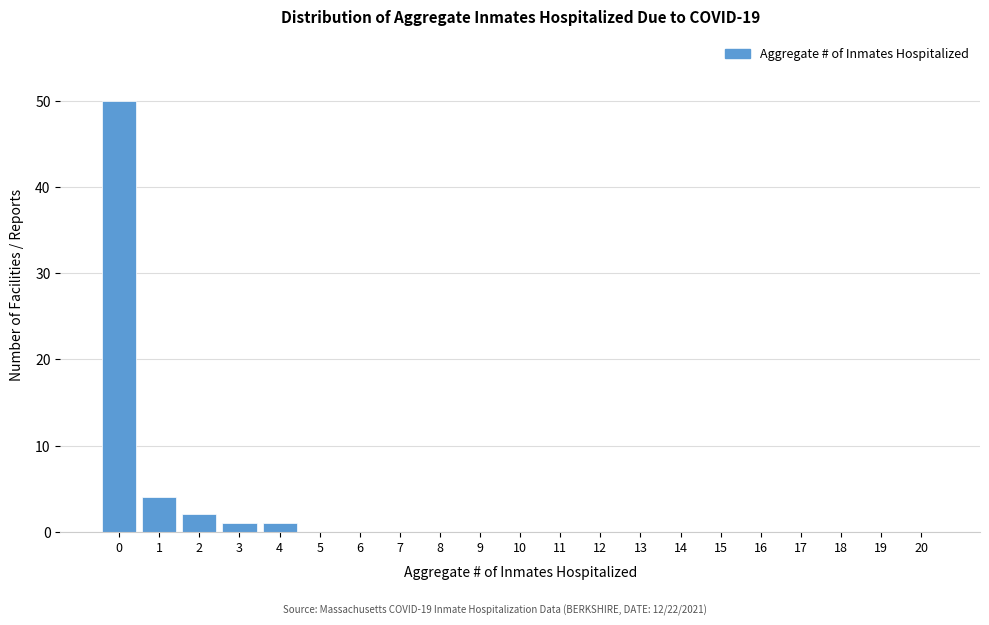

Reading right to left, extract all data points from this chart.

20=0	19=0	18=0	17=0	16=0	15=0	14=0	13=0	12=0	11=0	10=0	9=0	8=0	7=0	6=0	5=0	4=1	3=1	2=2	1=4	0=50